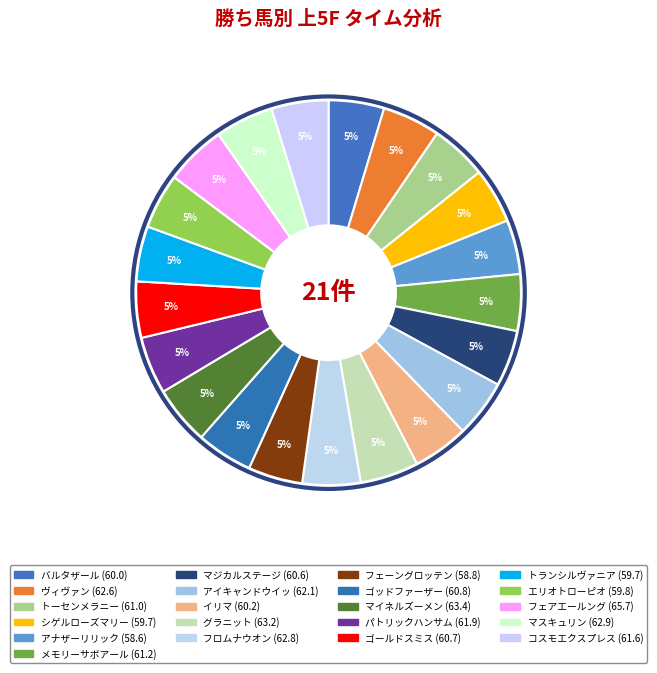

Is グラニット the majority of the pie?

No